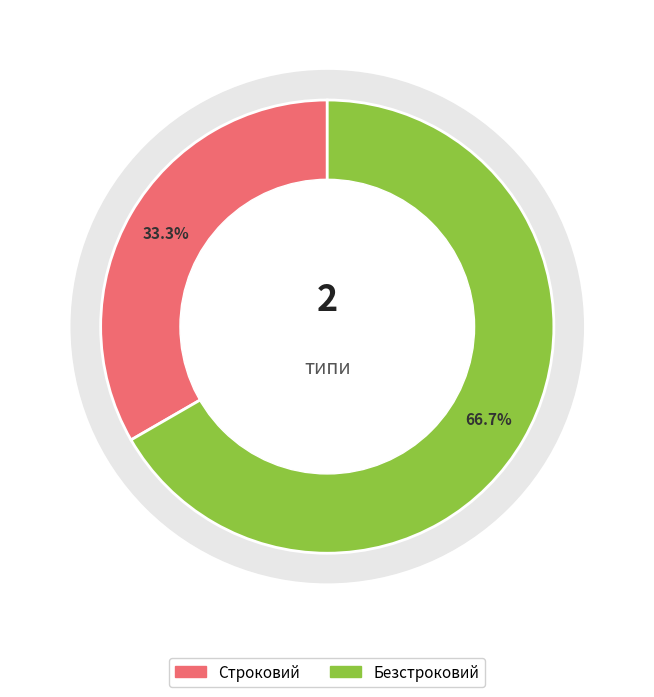

Combined, do Безстроковий and Строковий account for over 50%?

Yes